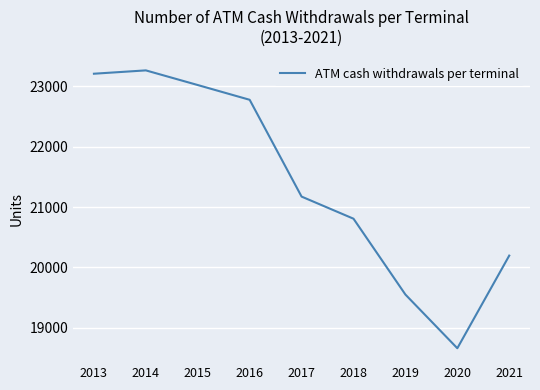

Approximately how many times larger is the value at 2015 compared to 2019?

1.2